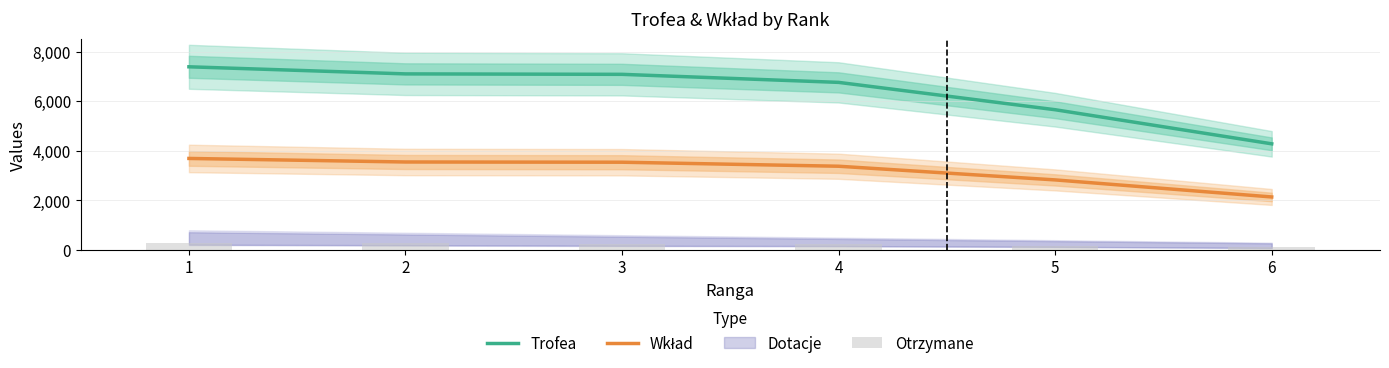

Read the Trofea value at 5.

5656